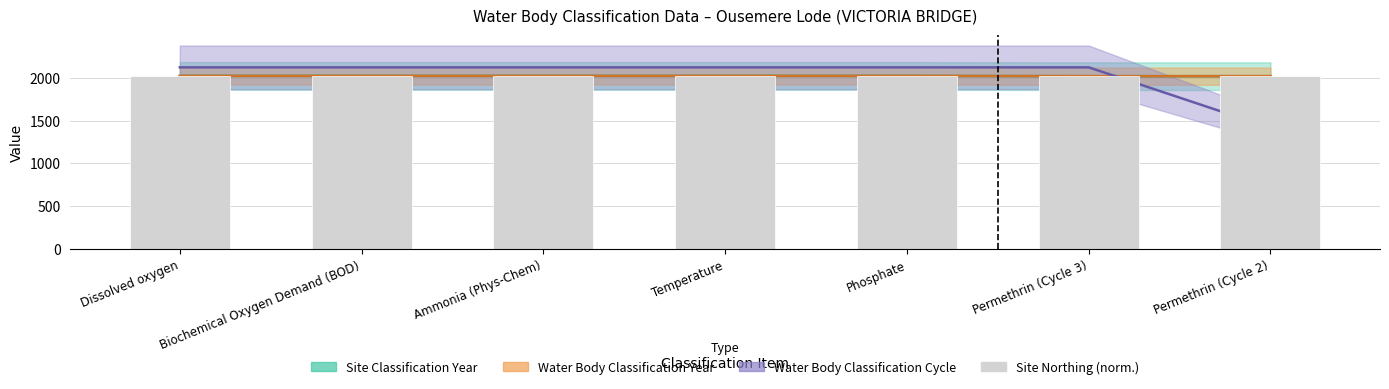

At which label does Water Body Classification Year reach its minimum?

Permethrin (Cycle 3)